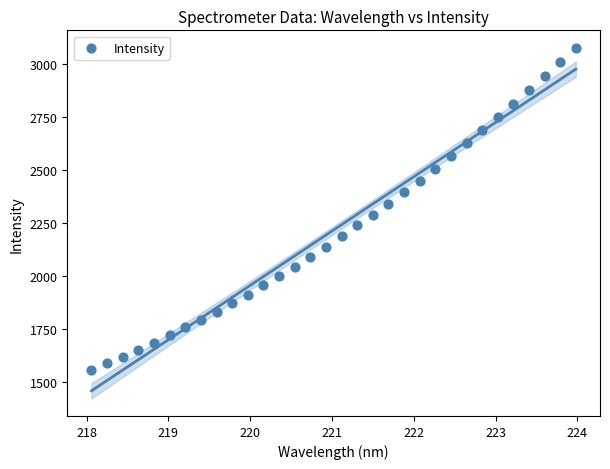

What is the range of Y values (max minus min)?

1519.9